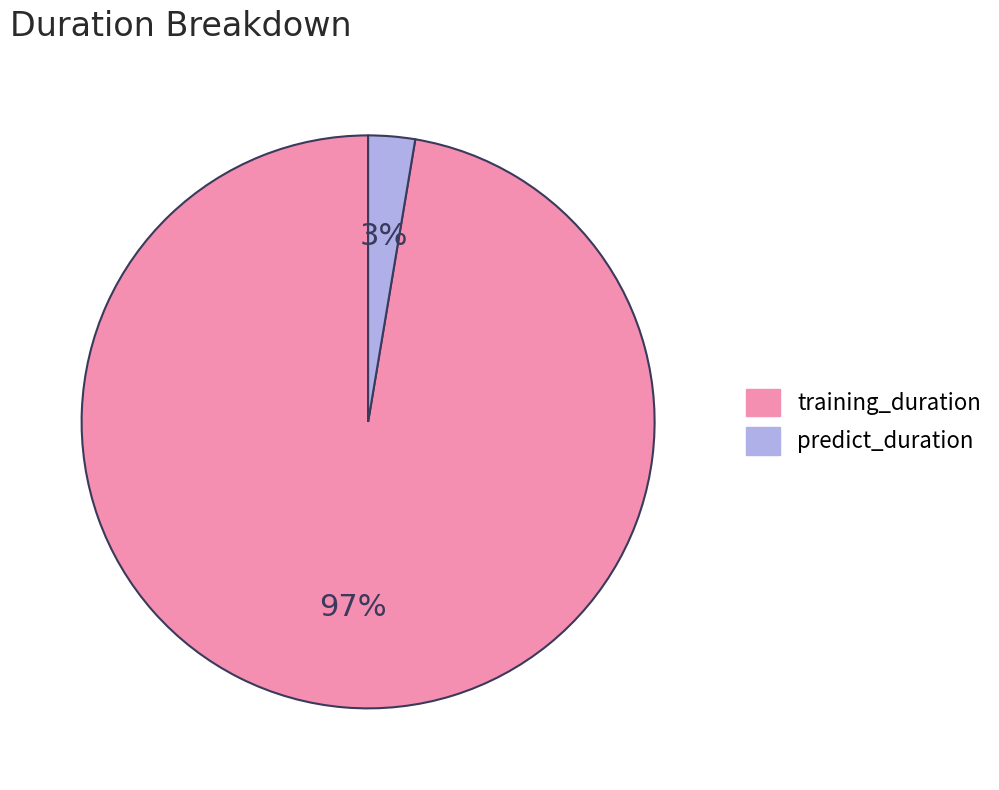

Between training_duration and predict_duration, which is larger?

training_duration